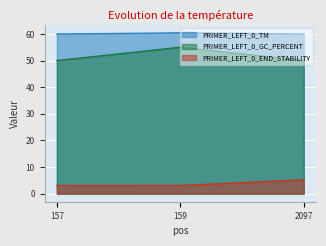

Which category has the highest value in the PRIMER_LEFT_0_GC_PERCENT series?

159